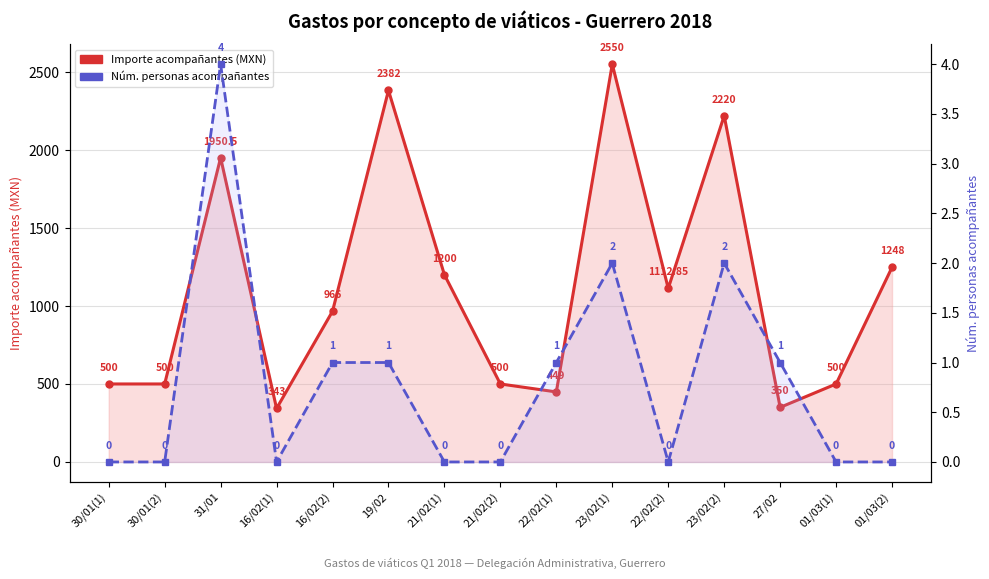

Reading left to right, extract all data points from this chart.

Importe acompañantes (MXN): 500.0	500.0	1950.5	343.0	966.0	2382.0	1200.0	500.0	449.0	2550.0	1112.8	2220.0	350.0	500.0	1248.0
Núm. personas acompañantes: 0.0	0.0	4.0	0.0	1.0	1.0	0.0	0.0	1.0	2.0	0.0	2.0	1.0	0.0	0.0